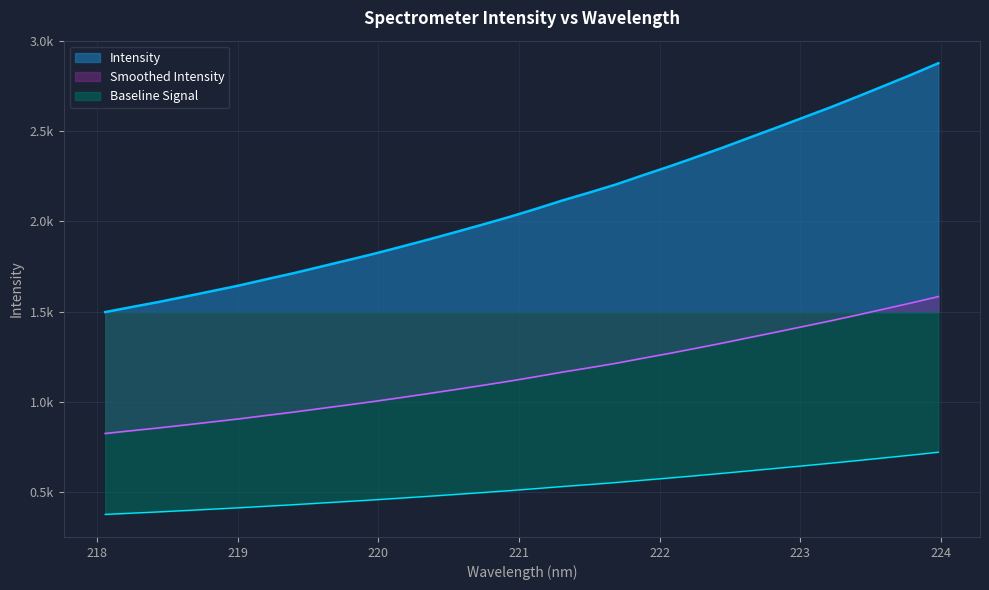

Which category has the lowest value across all series?

218.0596